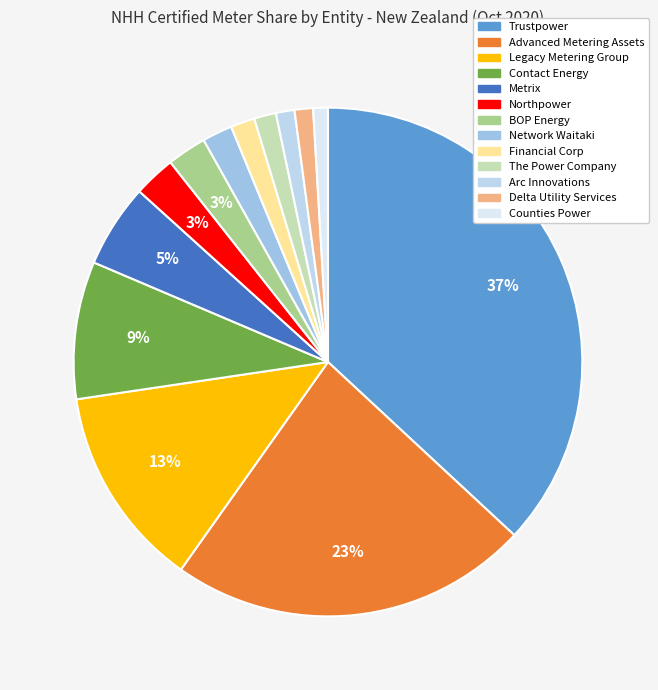

What percentage is NOT represented by Trustpower?

63.1%